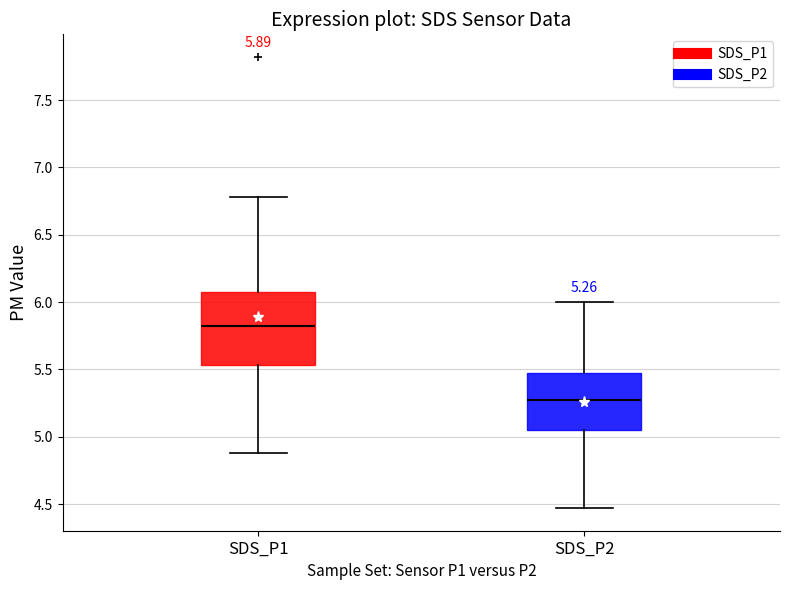

Which box has the highest median line?

SDS_P1